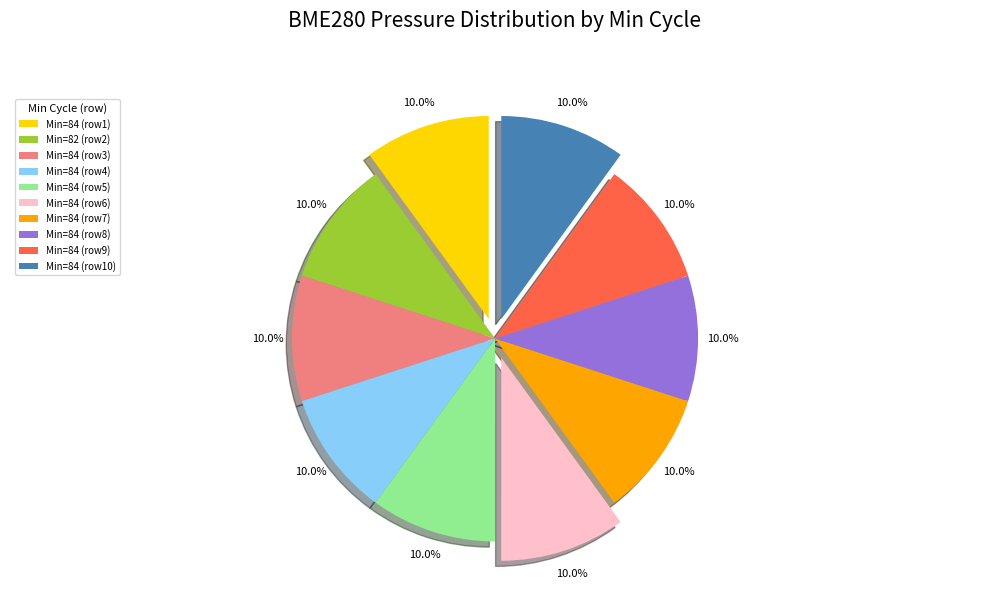

Does Min=84 (row3) represent more than half of the total?

No